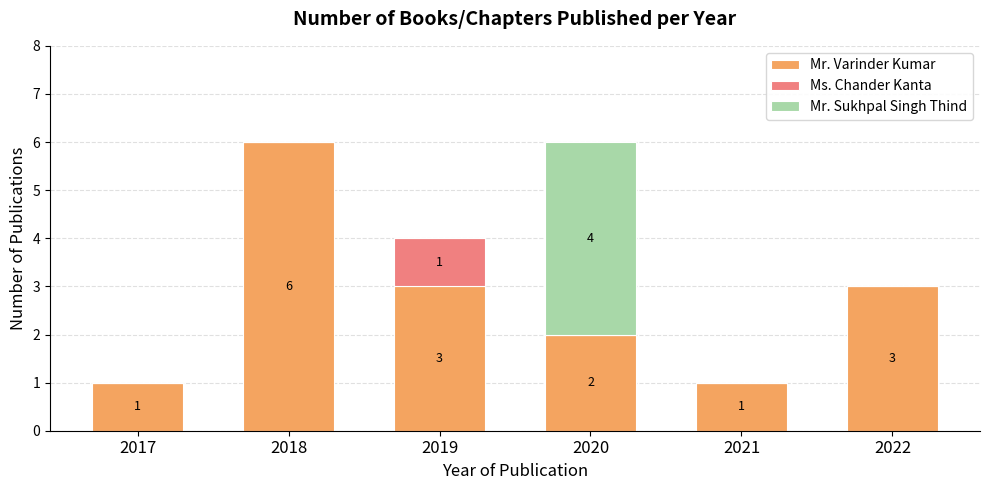

Reading left to right, transcribe the values for Mr. Varinder Kumar.

2017=1	2018=6	2019=3	2020=2	2021=1	2022=3